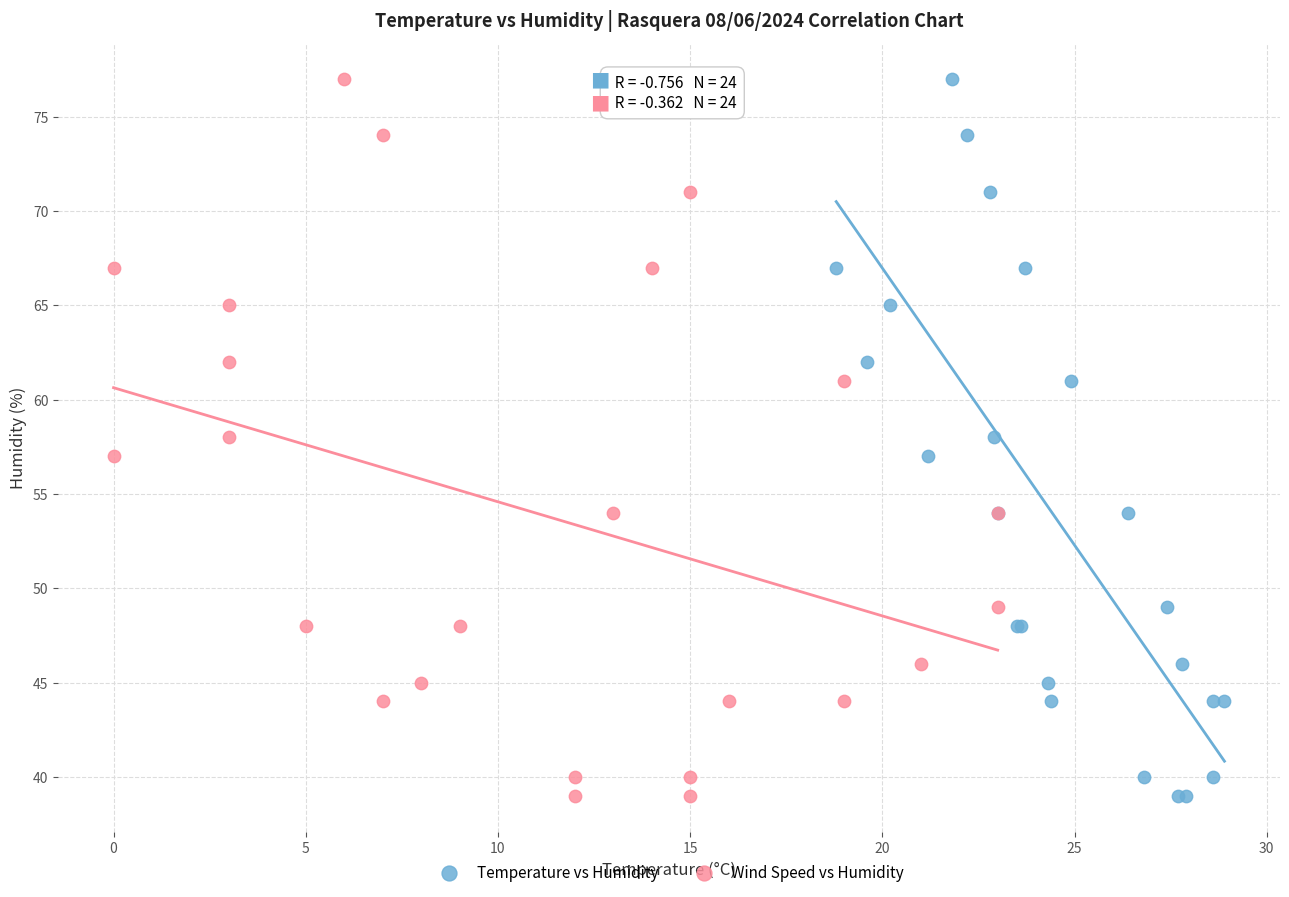

What are all the series names shown in the legend?

Temperature vs Humidity, Wind Speed vs Humidity